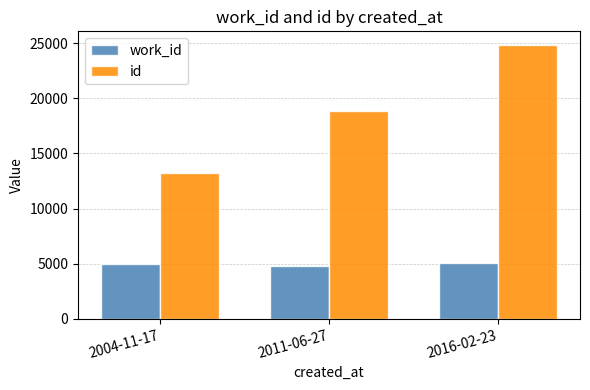

What are all the series names shown in the legend?

work_id, id